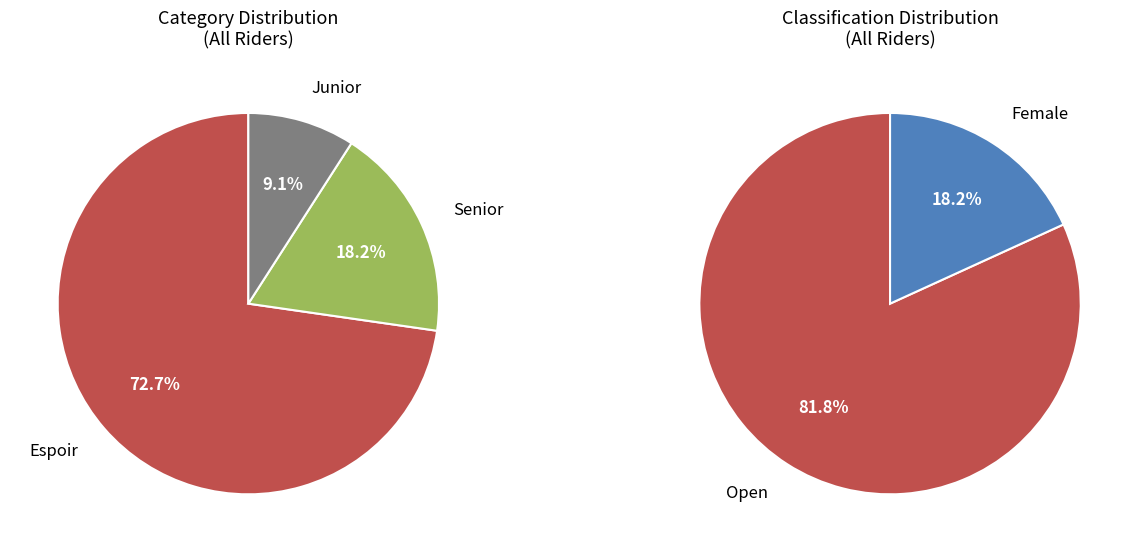

To the nearest percent, what is the difference between the largest and smallest slice percentages?

64%